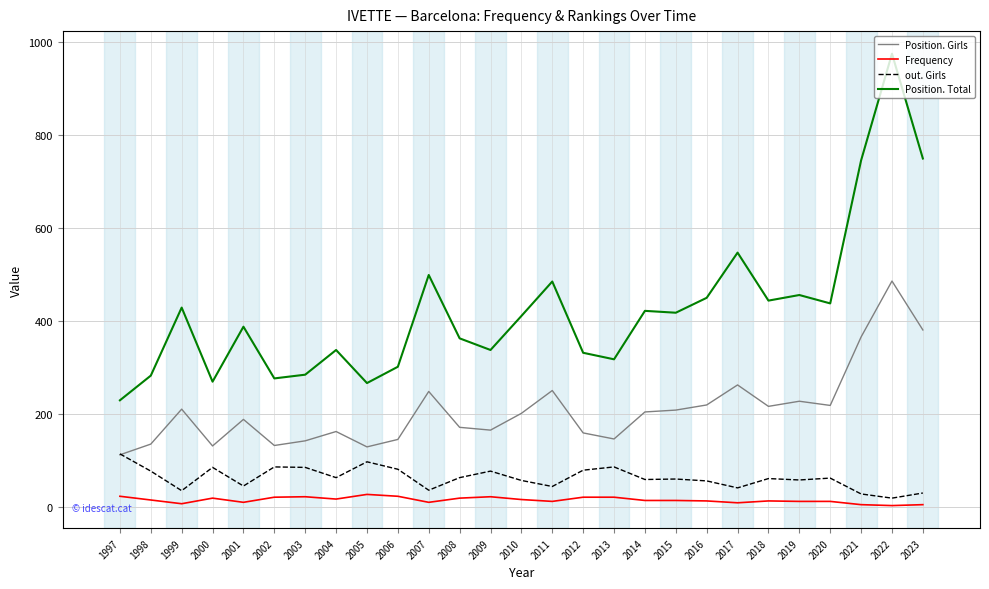

What is the sum of the out. Girls values at 2018 and 2010?

120